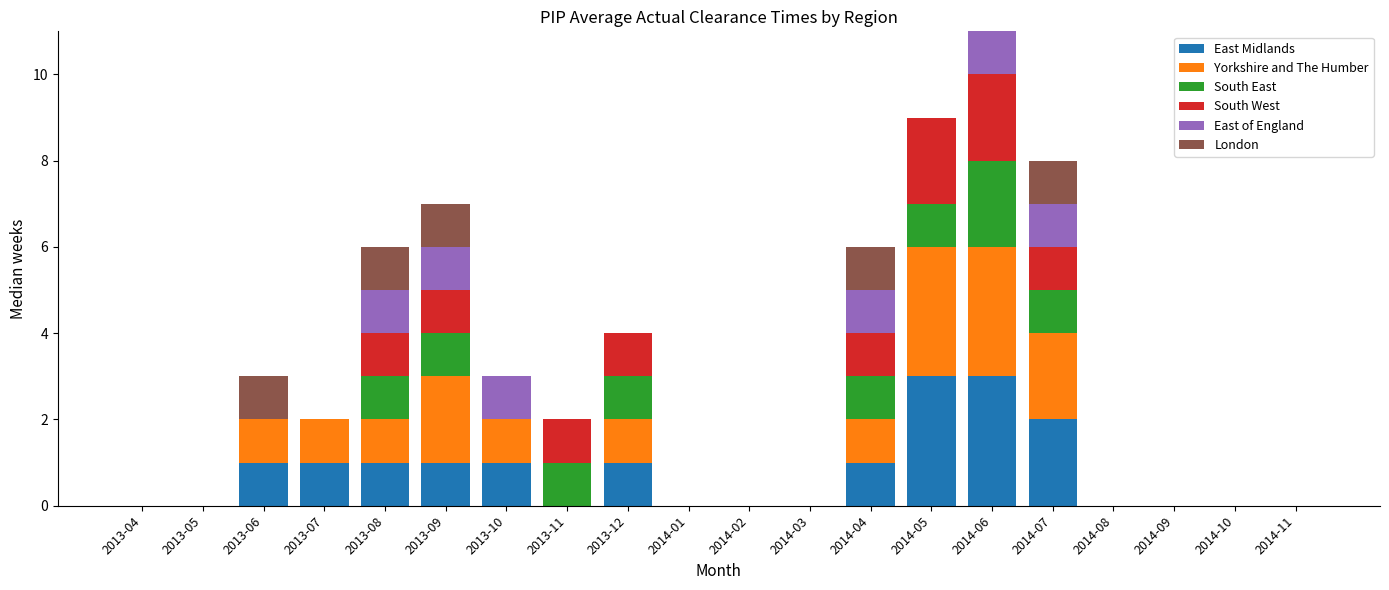

At which category is the sum across all series the highest?

2014-06